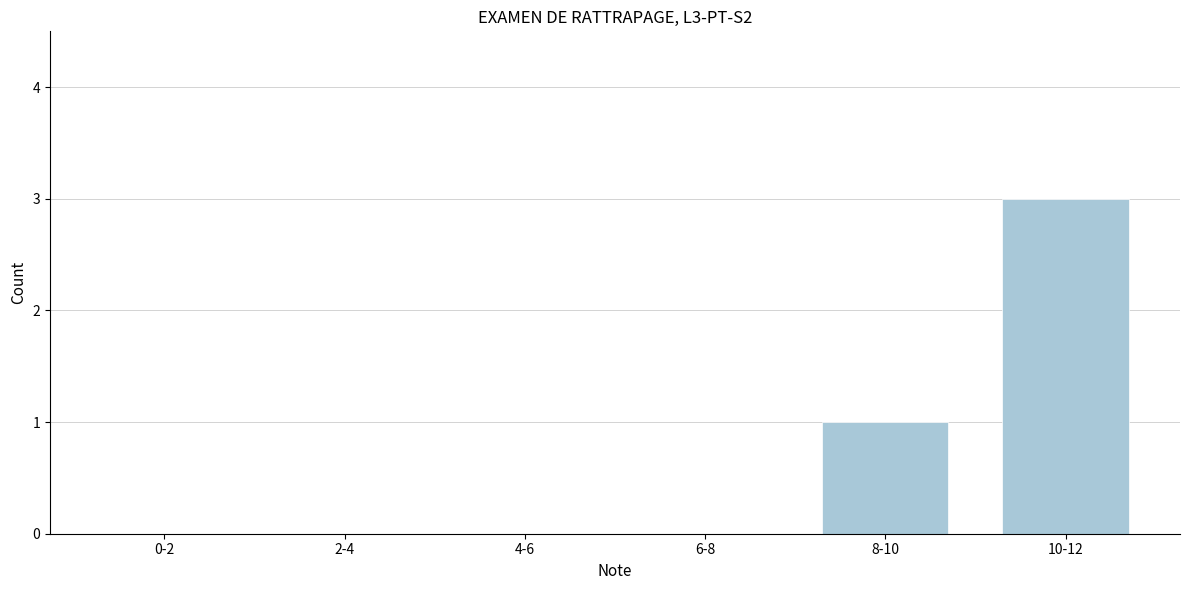

Reading right to left, transcribe all the data shown in this chart.

10-12=3	8-10=1	6-8=0	4-6=0	2-4=0	0-2=0